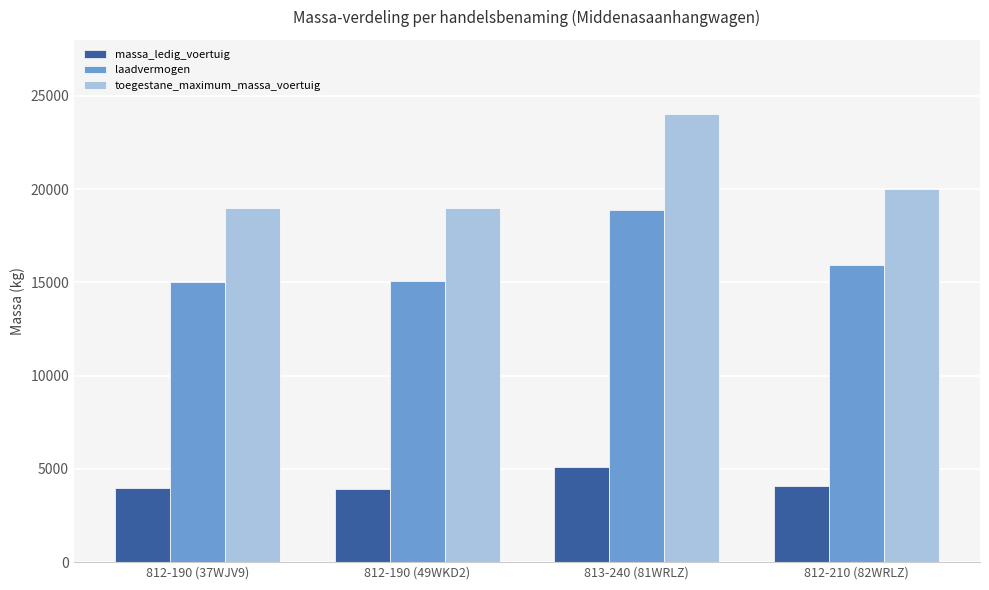

What is the value of the laadvermogen bar at the 3rd from the left?

18900